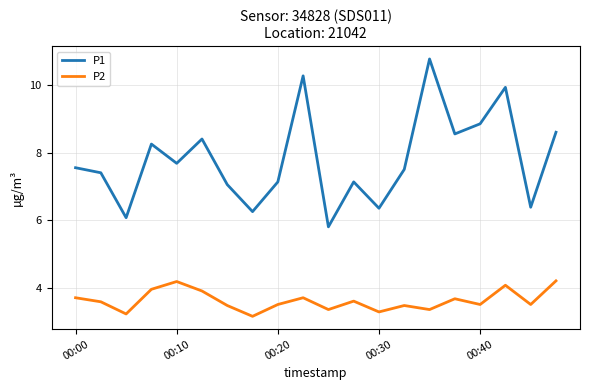

True or false: P1 and P2 intersect in this chart.

False